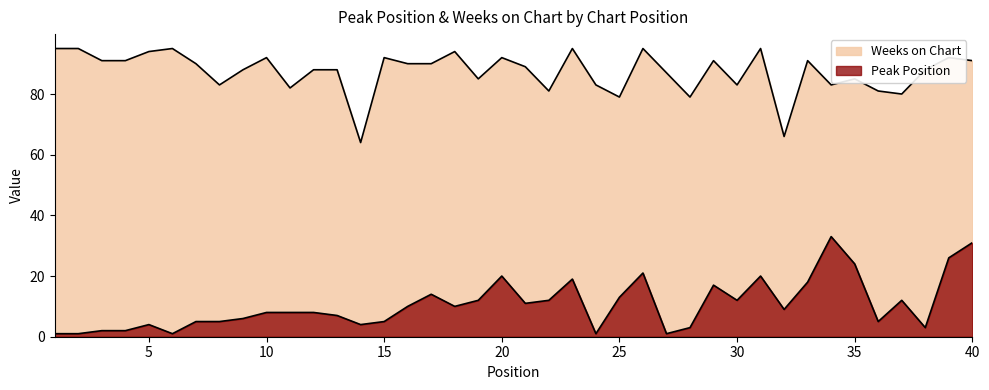

Which category has the highest value across all series?

1